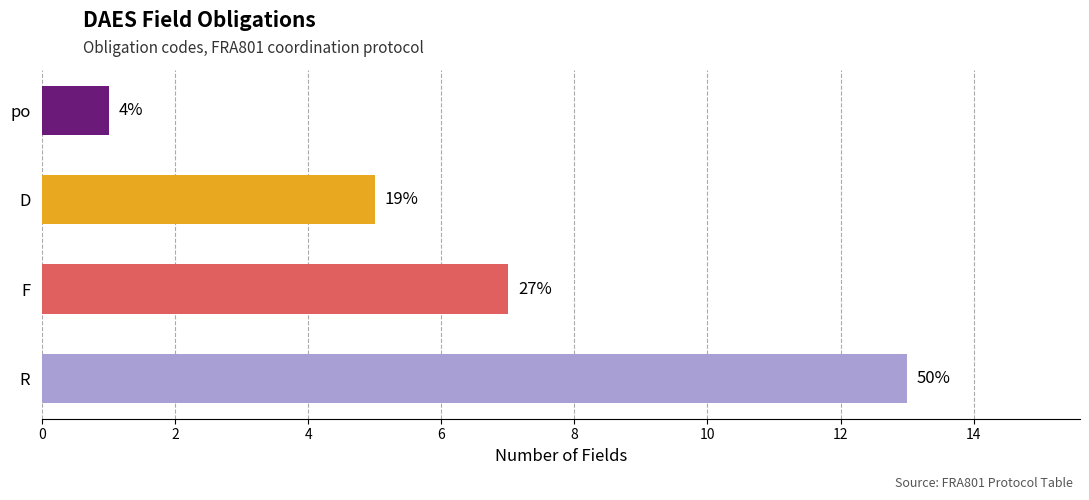

Is it true that the value at R (MESSAGE) is 1?

False